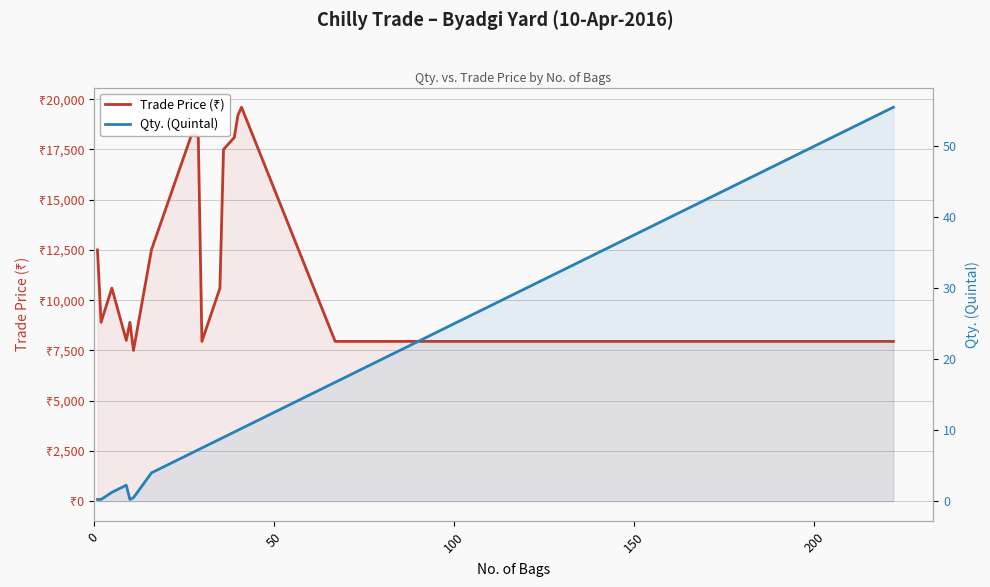

True or false: Qty. (Quintal) and Trade Price (₹) intersect in this chart.

False